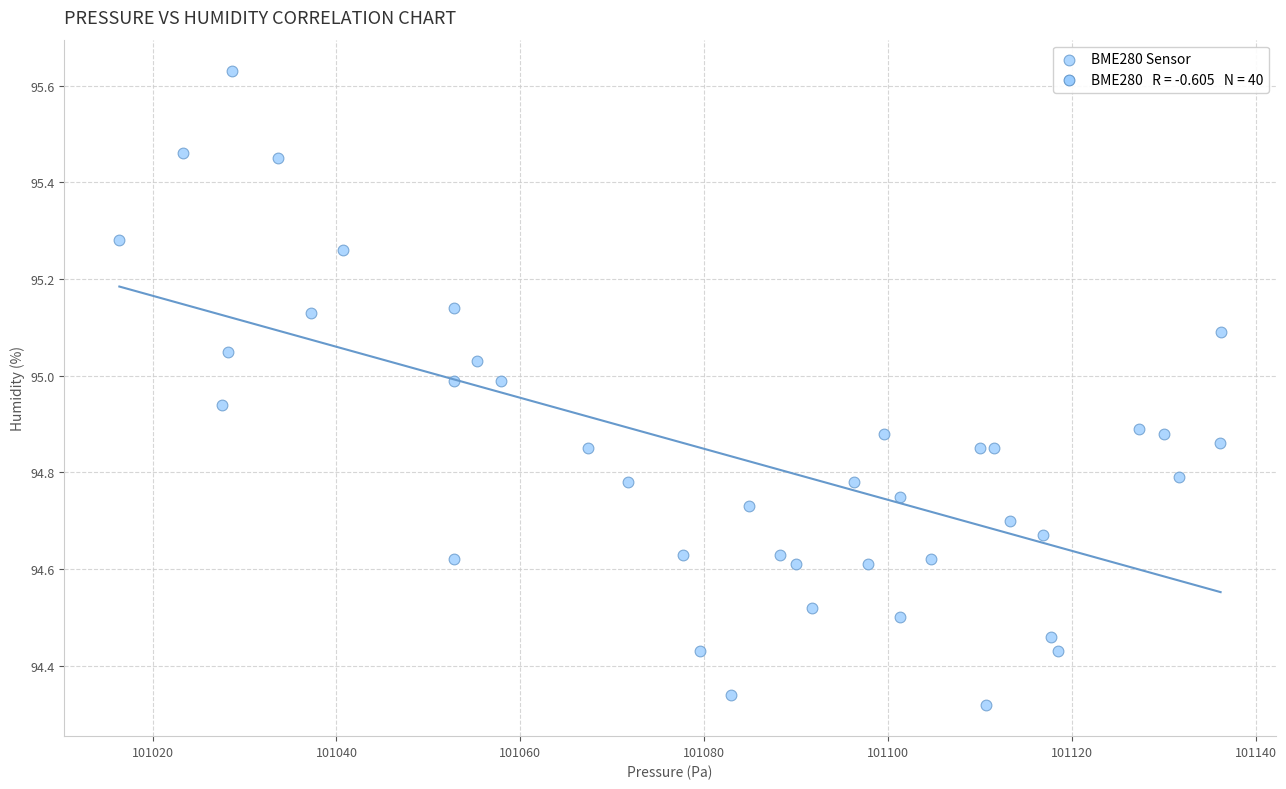

What is the range of Y values (max minus min)?

1.3